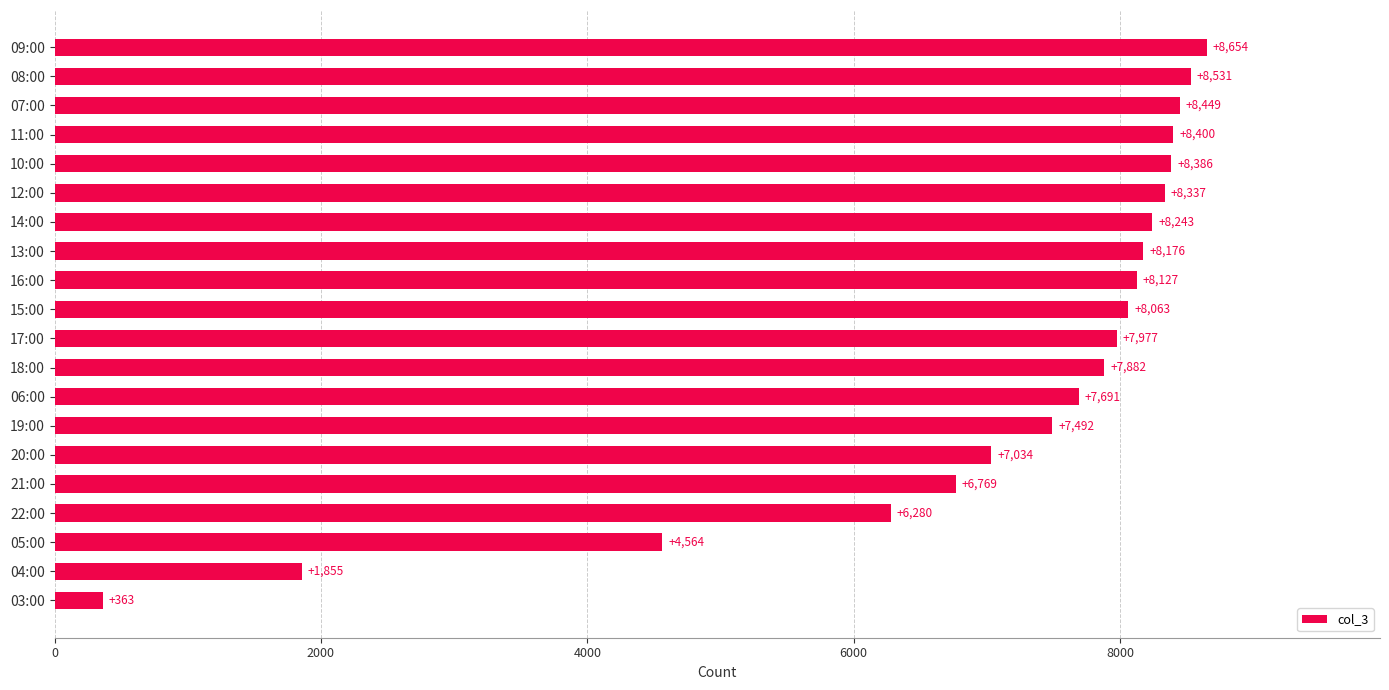

Between 09:00 and 18:00, which is larger?

09:00